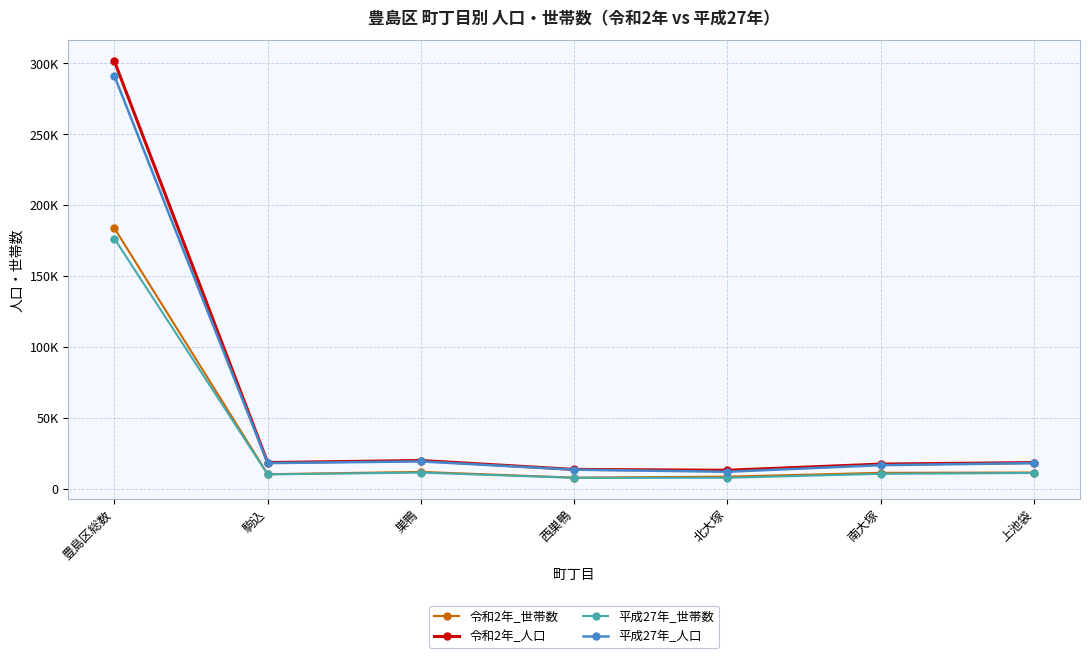

What are all the series names shown in the legend?

令和2年_世帯数, 令和2年_人口, 平成27年_世帯数, 平成27年_人口